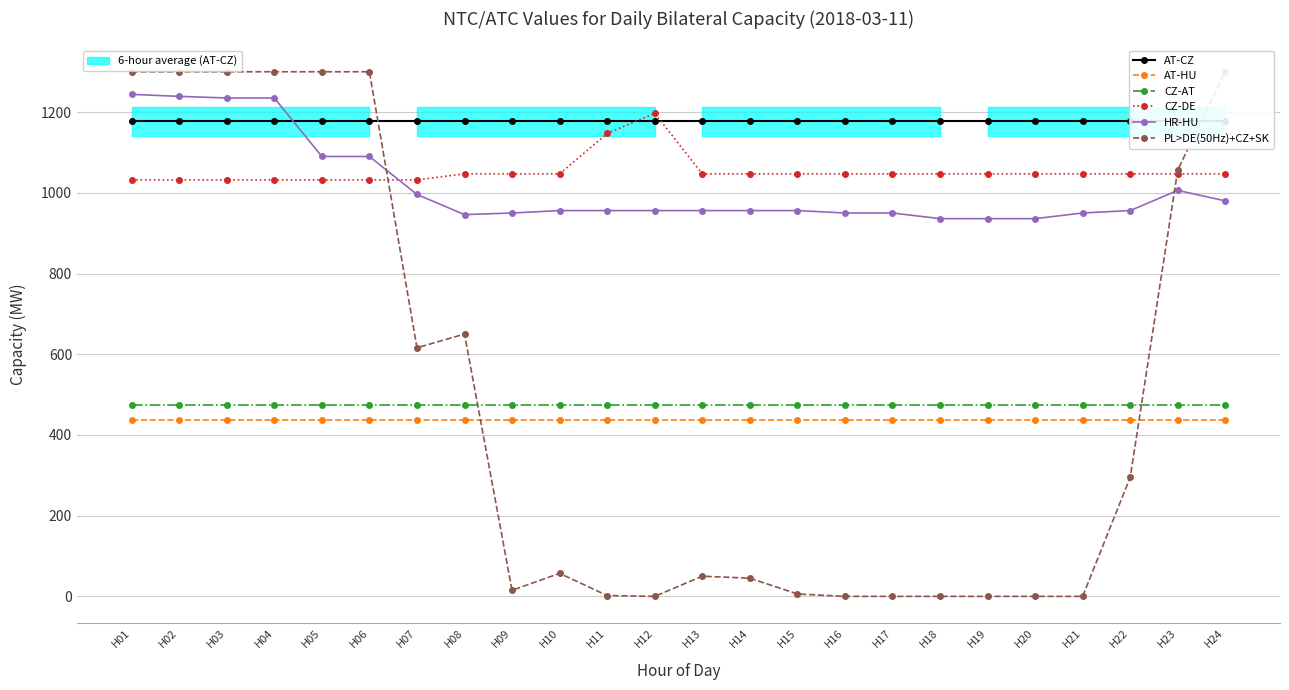

Between H19 and H13, which is larger?

H19